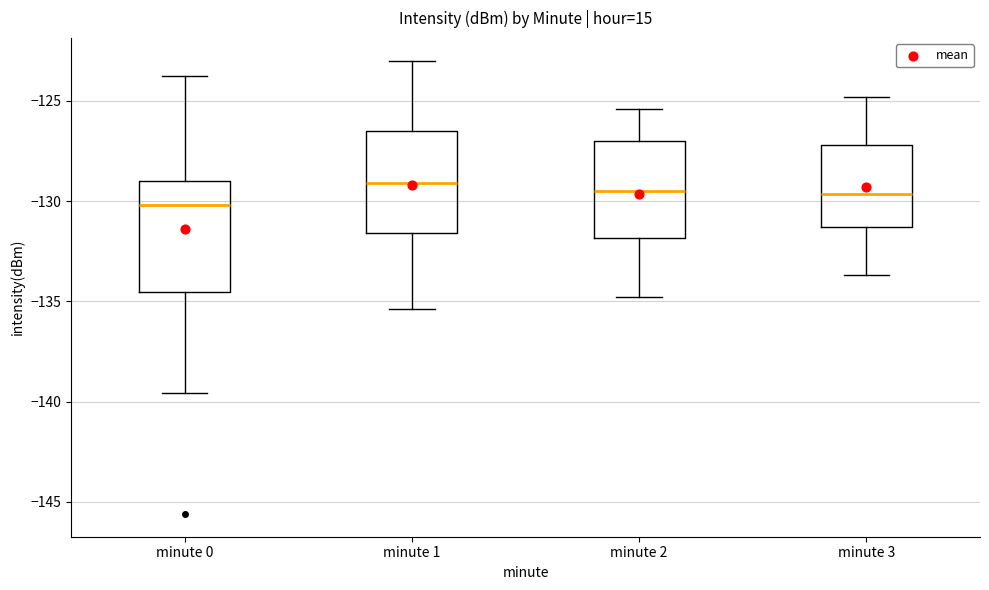

Reading left to right, transcribe this box plot: for each box, give where its median line is, the range the box spans, and where its two whiskers end, as read against the y-axis. The values are not printed on the chart, so give them approximately, as read against the axis.

minute 0: median -130.0, box -134.5 to -129.0, whiskers -139.5 to -124.0
minute 1: median -129.0, box -131.5 to -126.5, whiskers -135.5 to -123.0
minute 2: median -129.5, box -132.0 to -127.0, whiskers -135.0 to -125.5
minute 3: median -129.5, box -131.5 to -127.0, whiskers -133.5 to -125.0